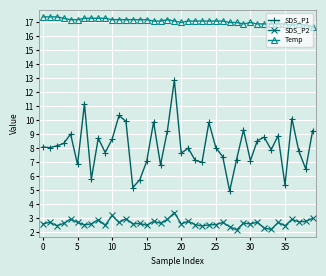

How many lines are shown in the chart?

3